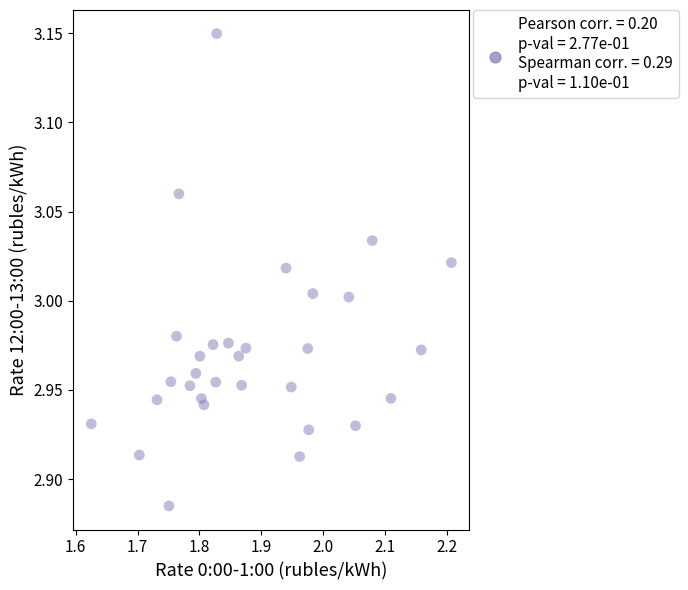

What is the range of X values (max minus min)?

0.6